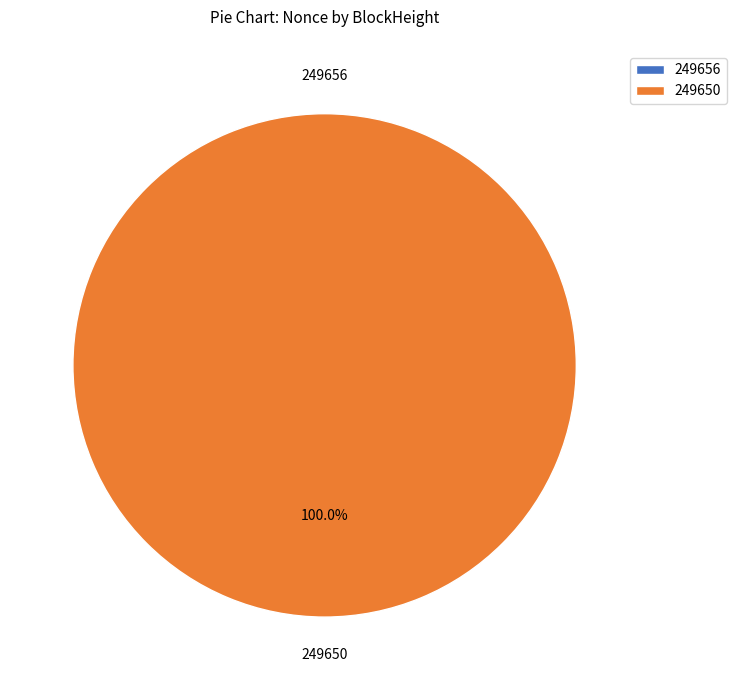

Combined, what portion of the pie is 249650 and 249656?

100.0%